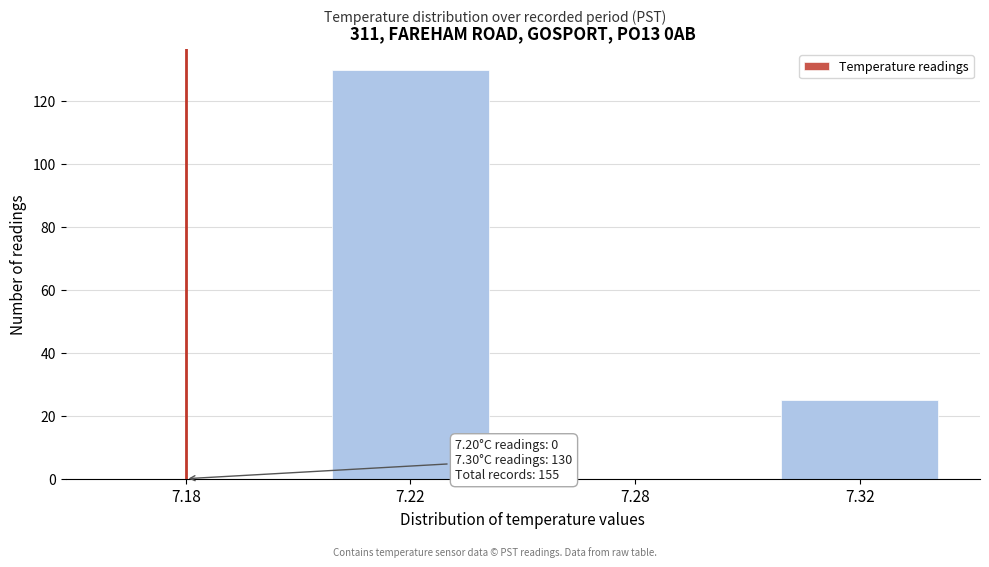

Reading left to right, list all the values displayed in this chart.

7.18=0	7.22=130	7.28=0	7.32=25